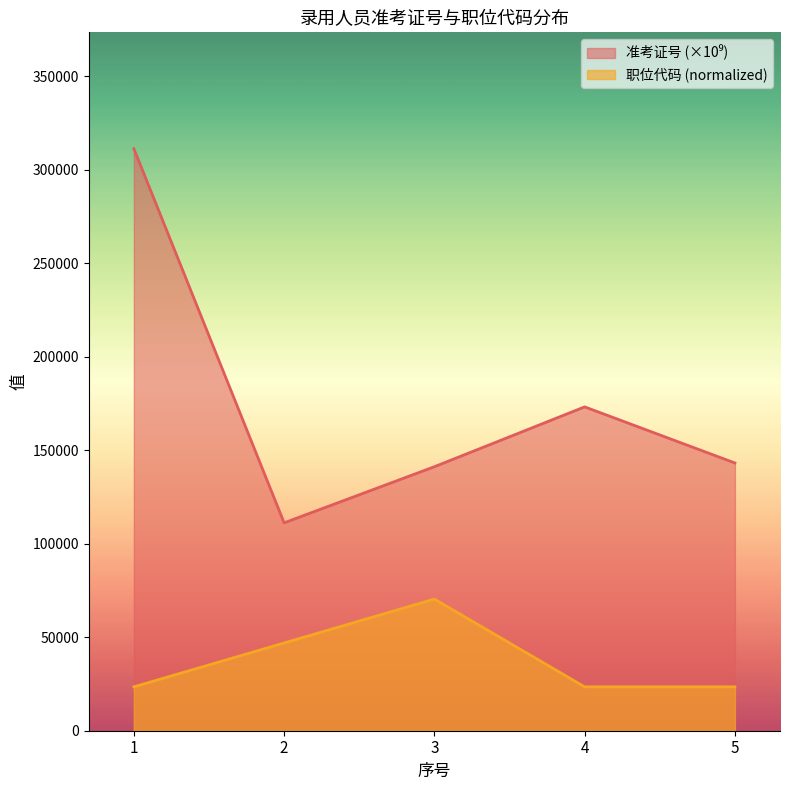

What is the difference between the maximum and minimum values in the 准考证号 series?

200000.0